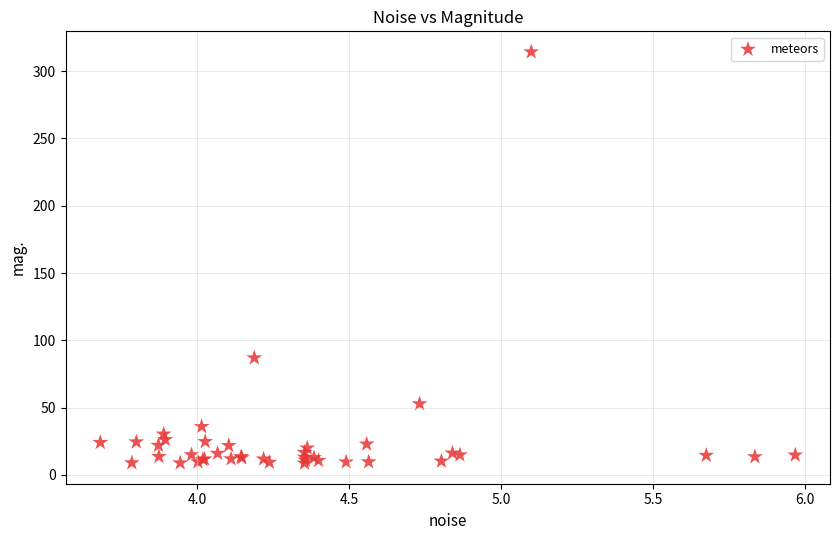

What Y value in the scatter plot is closest to 161?

87.0